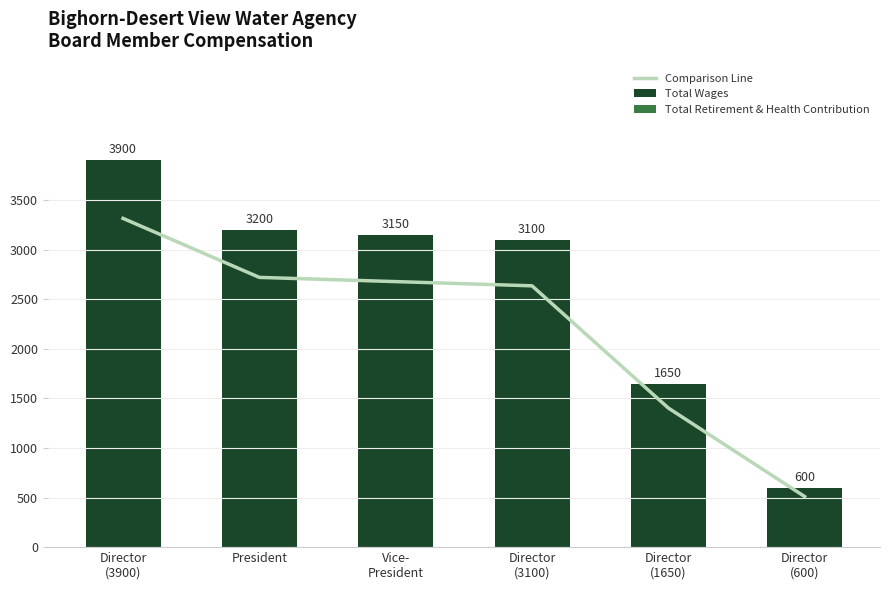

Is the value of Total Wages at President greater than the value of Comparison Line at Vice-
President?

Yes